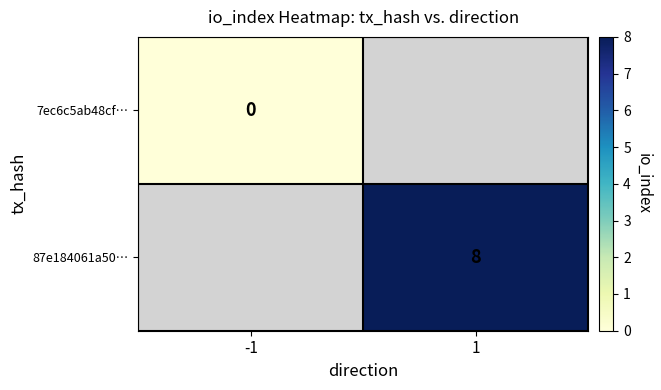

At how many categories does at least one series exceed 6?

1